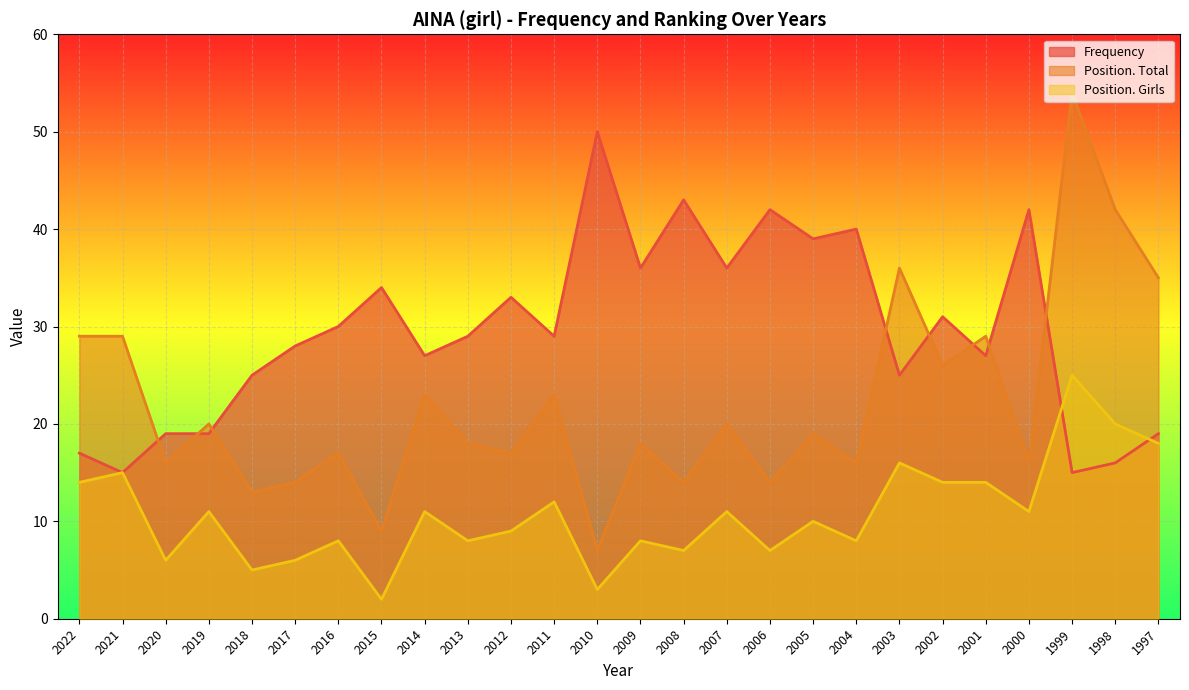

The value of Position. Total at 2000 is 28. True or false?

False